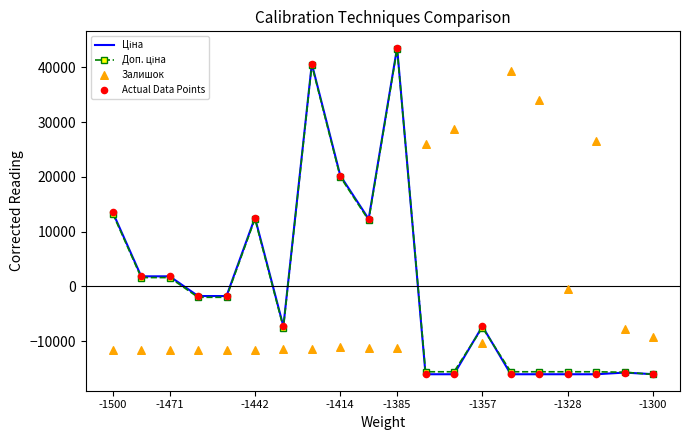

At which category is the sum across all series the highest?

-1385